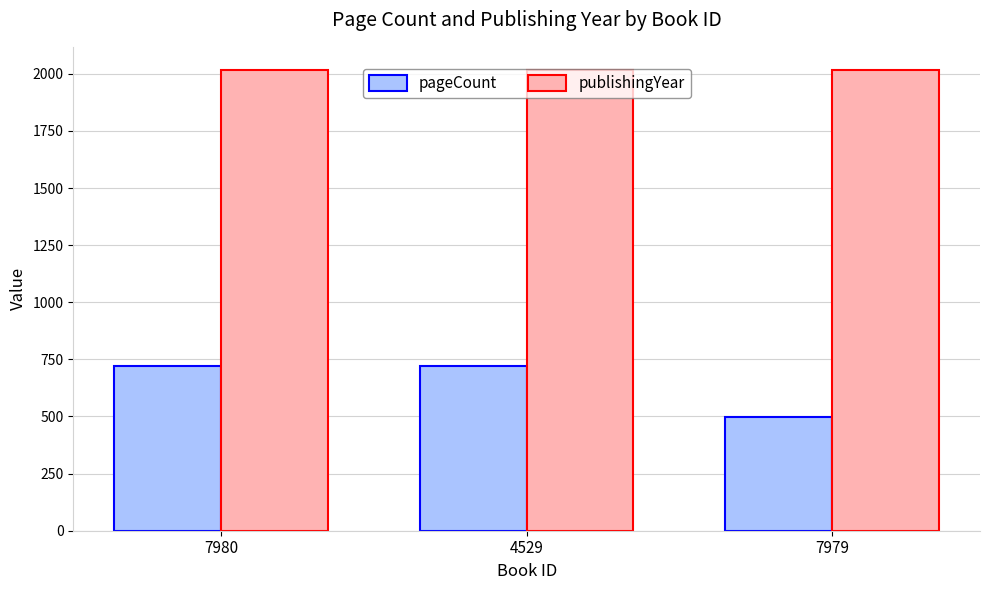

What is the difference between the maximum and minimum values in the pageCount series?

224